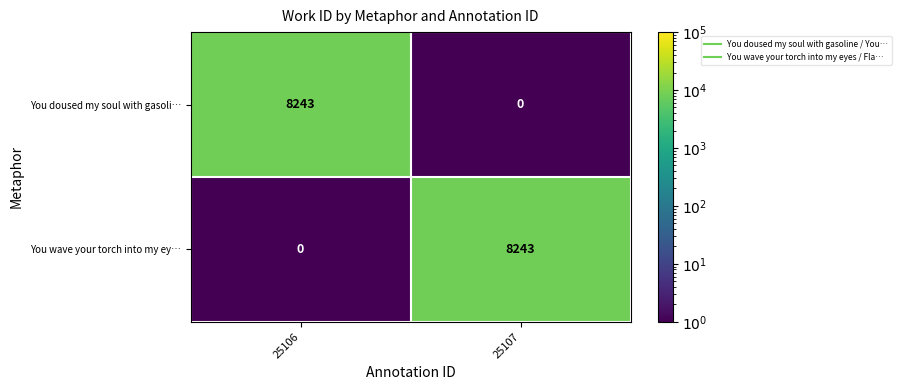

At 25107, list the series in order from largest to smallest.

You wave your torch into my ey…, You doused my soul with gasoli…